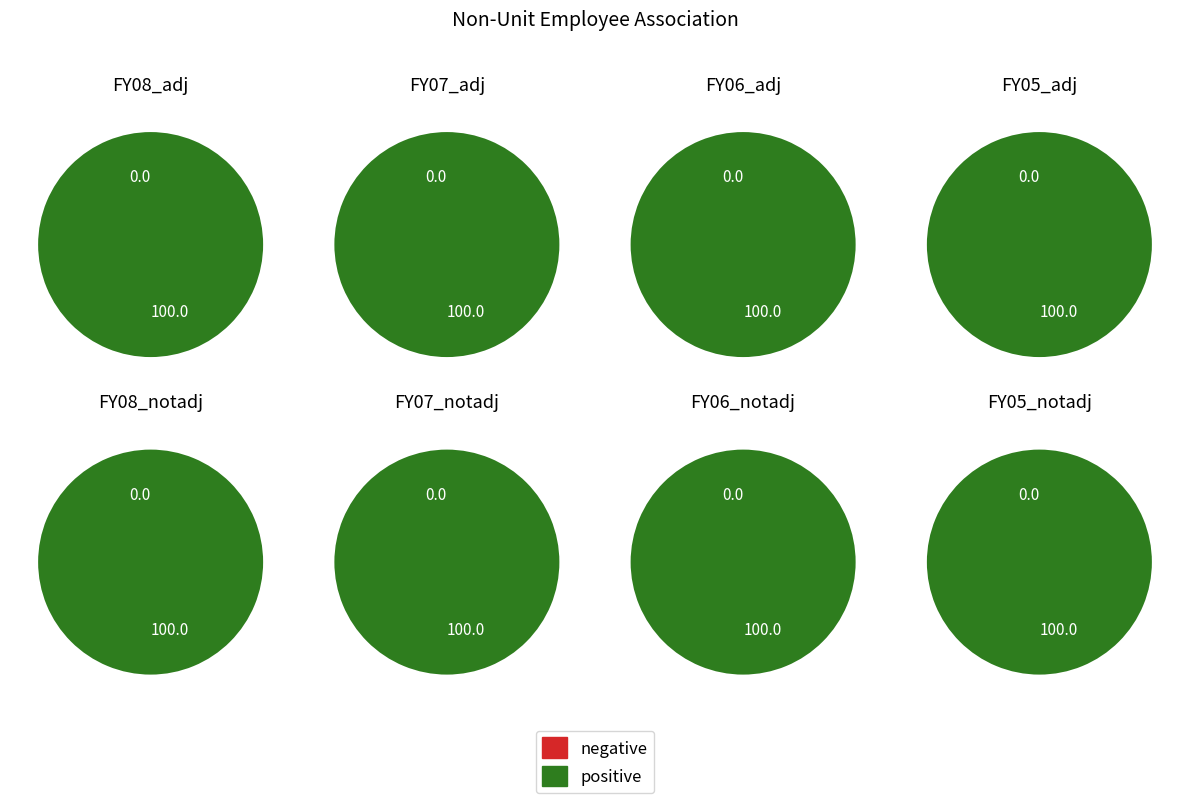

Is FY08 the majority of the pie?

Yes